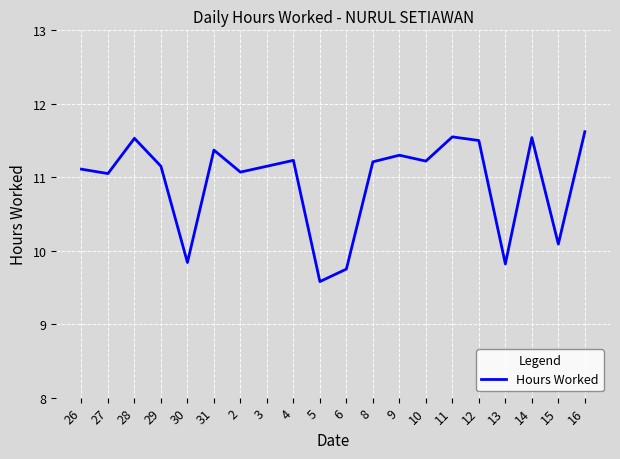

True or false: there are more than 0 points higher than both neighbors.

True